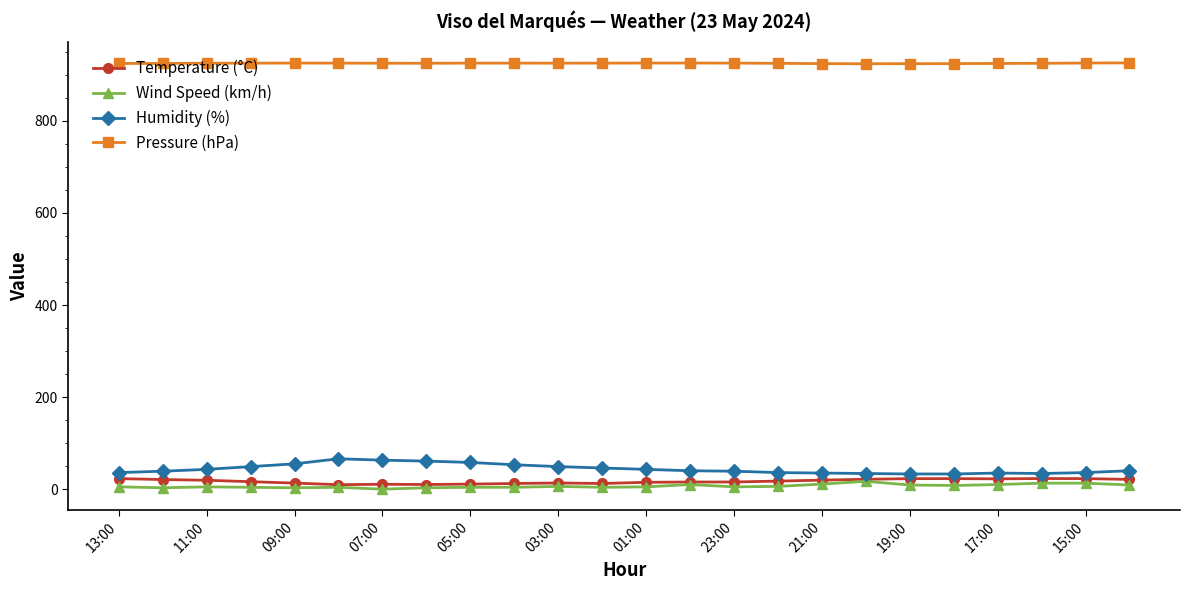

At how many categories does at least one series exceed 268?

24